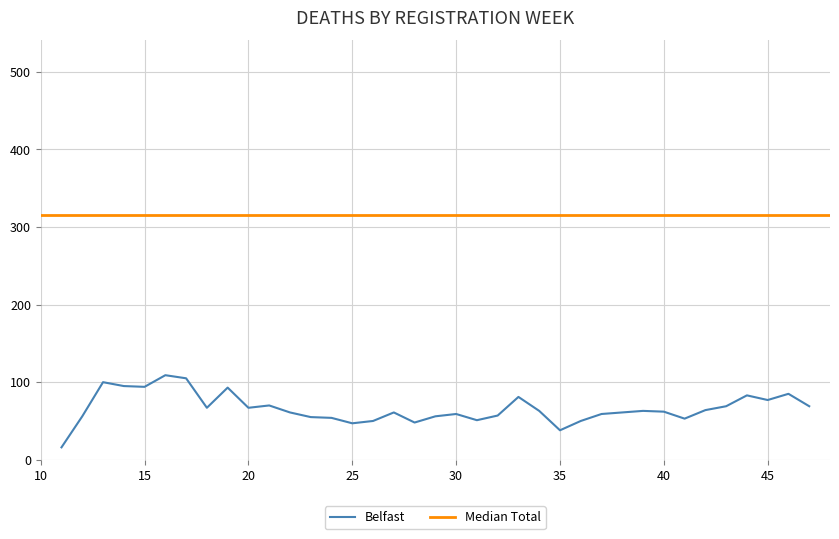

List the labels in order of value, largest first.

16, 17, 13, 14, 15, 19, 46, 44, 33, 45, 21, 43, 47, 18, 20, 42, 34, 39, 40, 22, 27, 38, 30, 37, 32, 12, 29, 23, 24, 41, 31, 26, 36, 28, 25, 35, 11